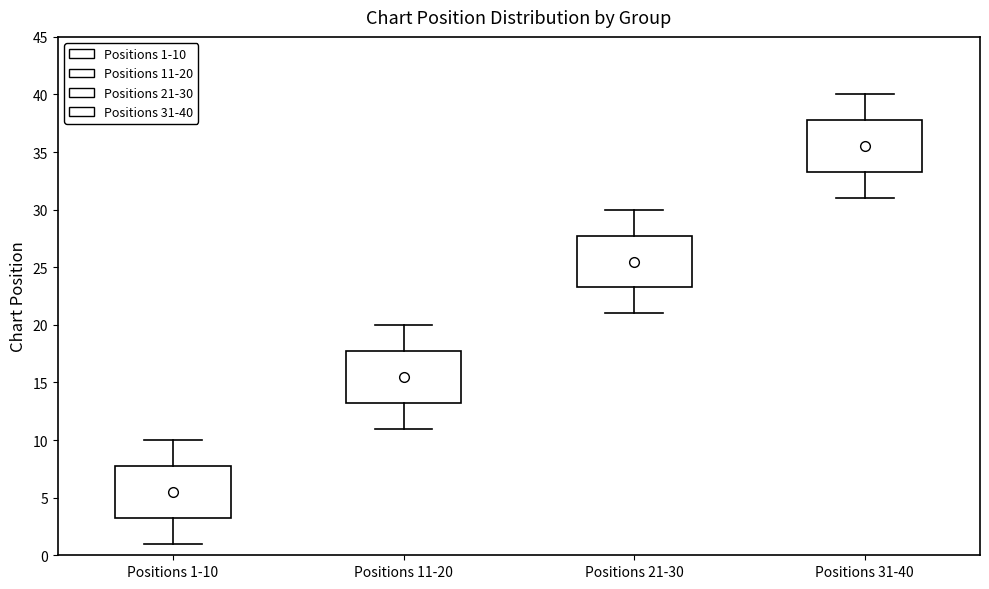

Where does the upper whisker of the box for Positions 1-10 end on the y-axis? The values are not printed on the chart, so give them approximately, as read against the axis.

10.0